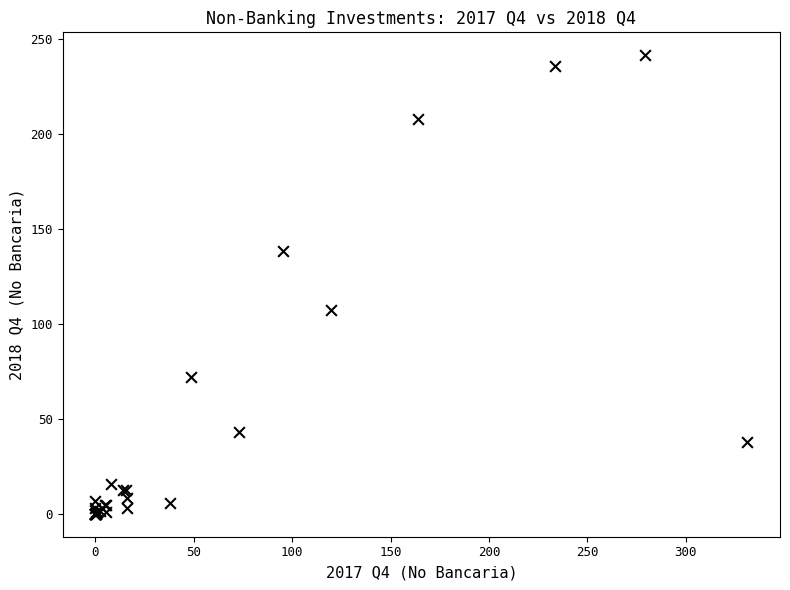

What Y value in the scatter plot is closest to 120?

107.3